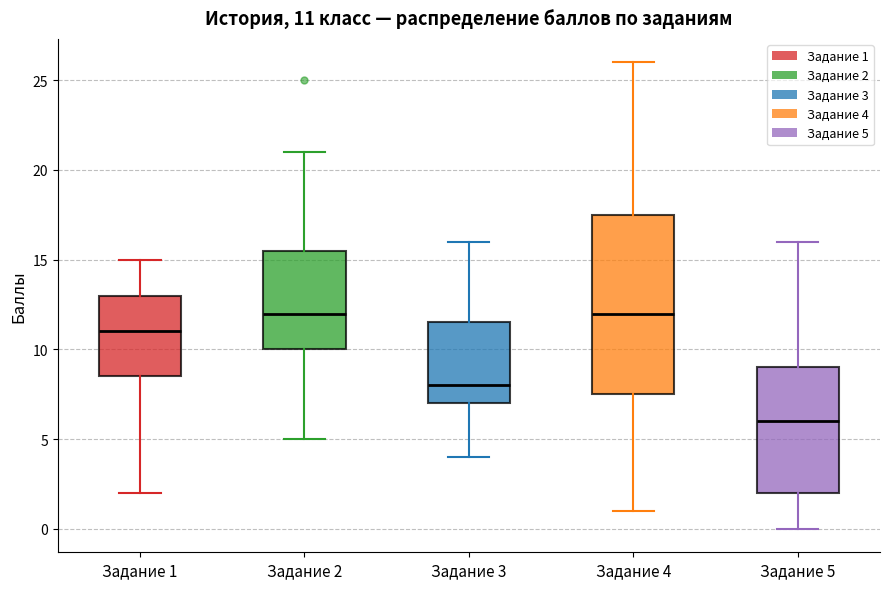

Which box is the tallest, from its lower edge to its upper edge?

Задание 4